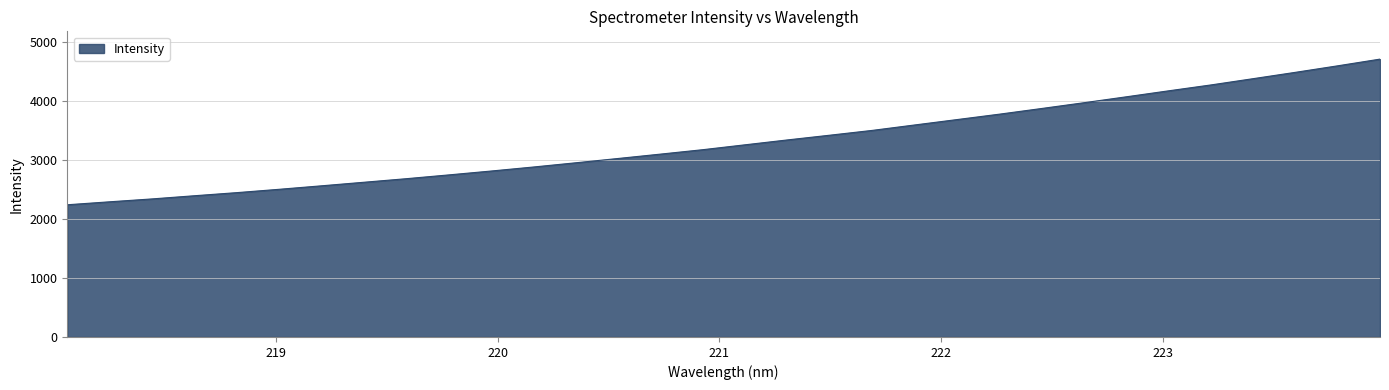

What is the average value?

3310.0